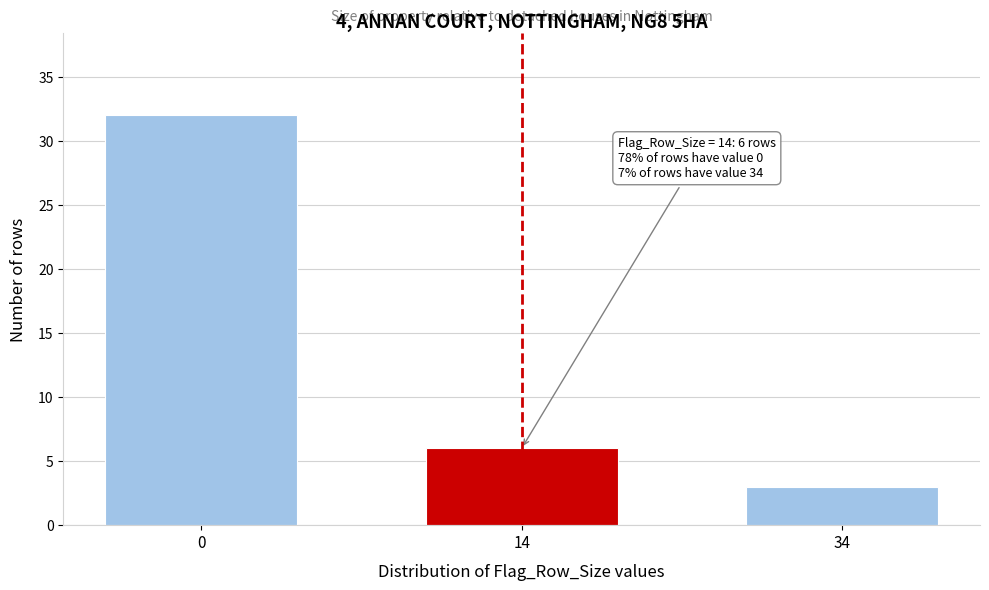

Reading left to right, what are all the values shown in this chart?

32	6	3